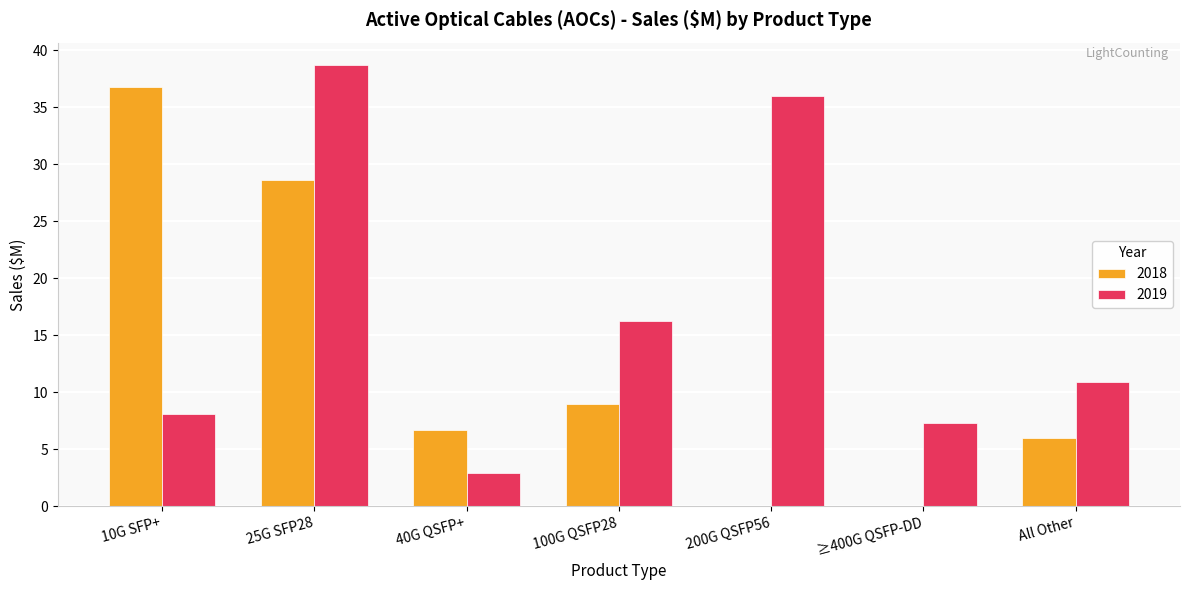

At which category is the sum across all series the highest?

25G SFP28